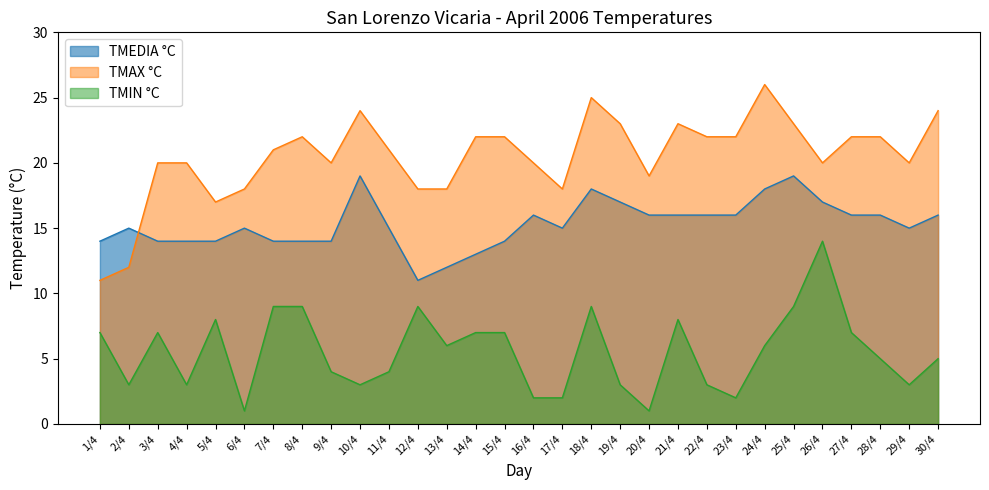

Which category has the lowest value in the TMEDIA °C series?

12/4